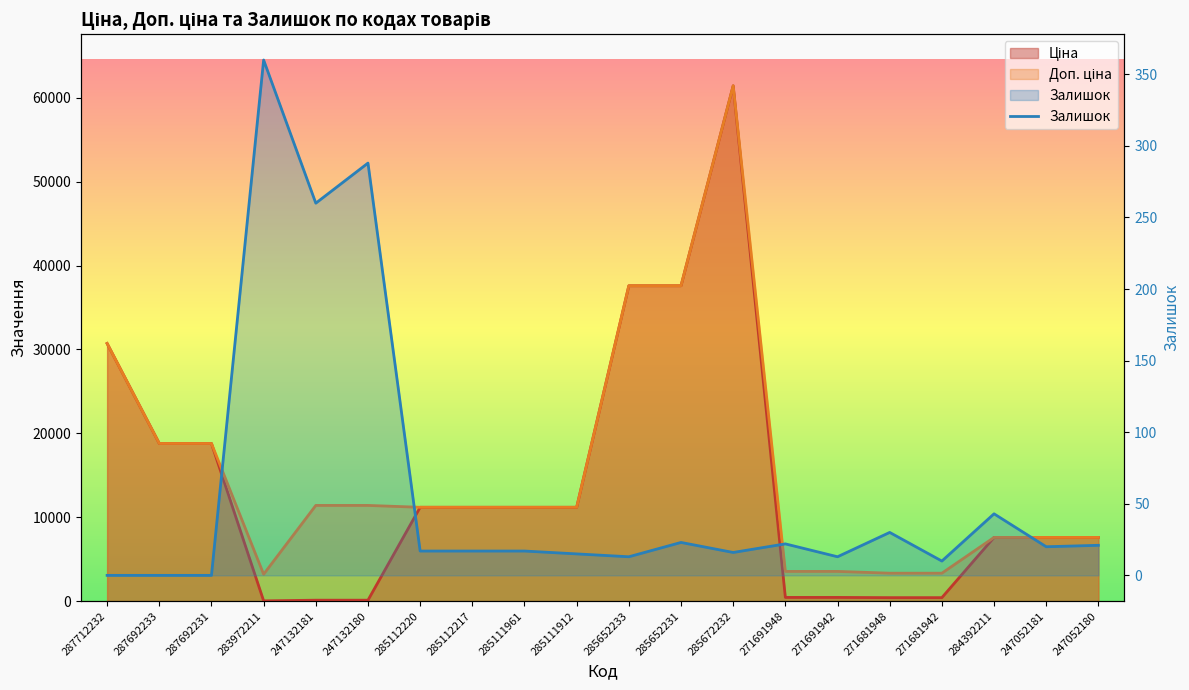

True or false: the data shows 0 at 287692231.

True